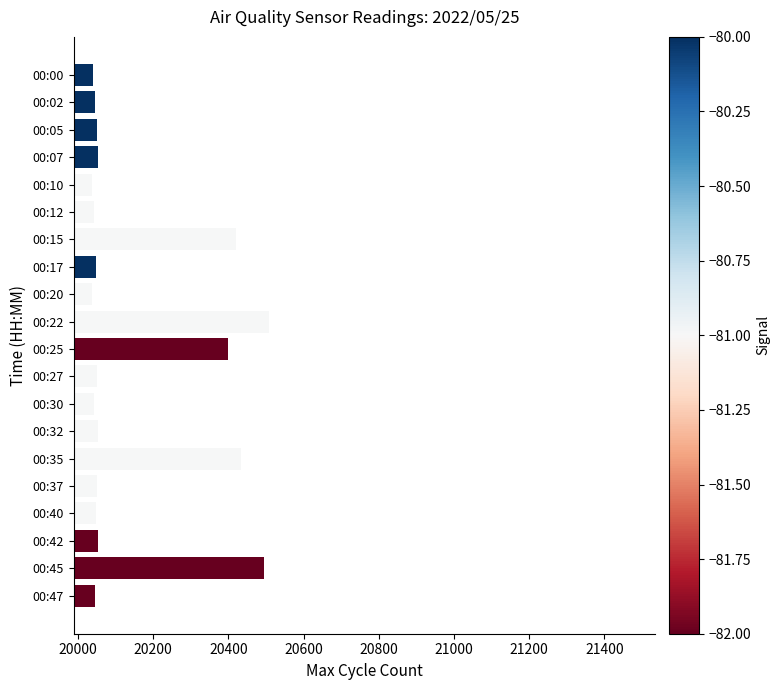

True or false: the data shows 20048 at 00:40.

True